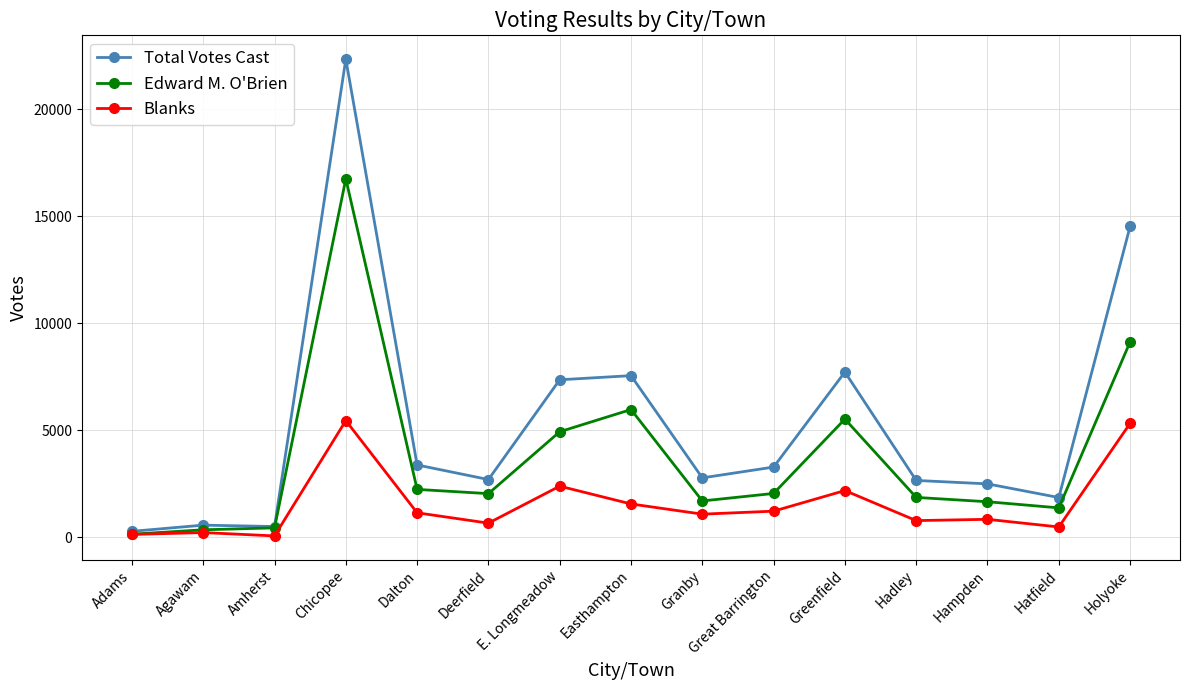

What is the difference between the Total Votes Cast values at Amherst and Holyoke?

14016